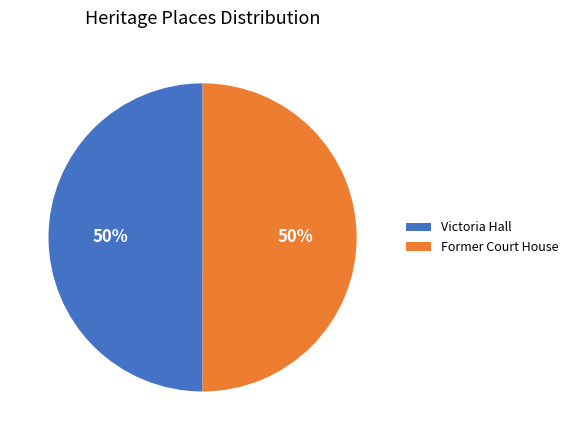

Count the number of slices in the pie.

2